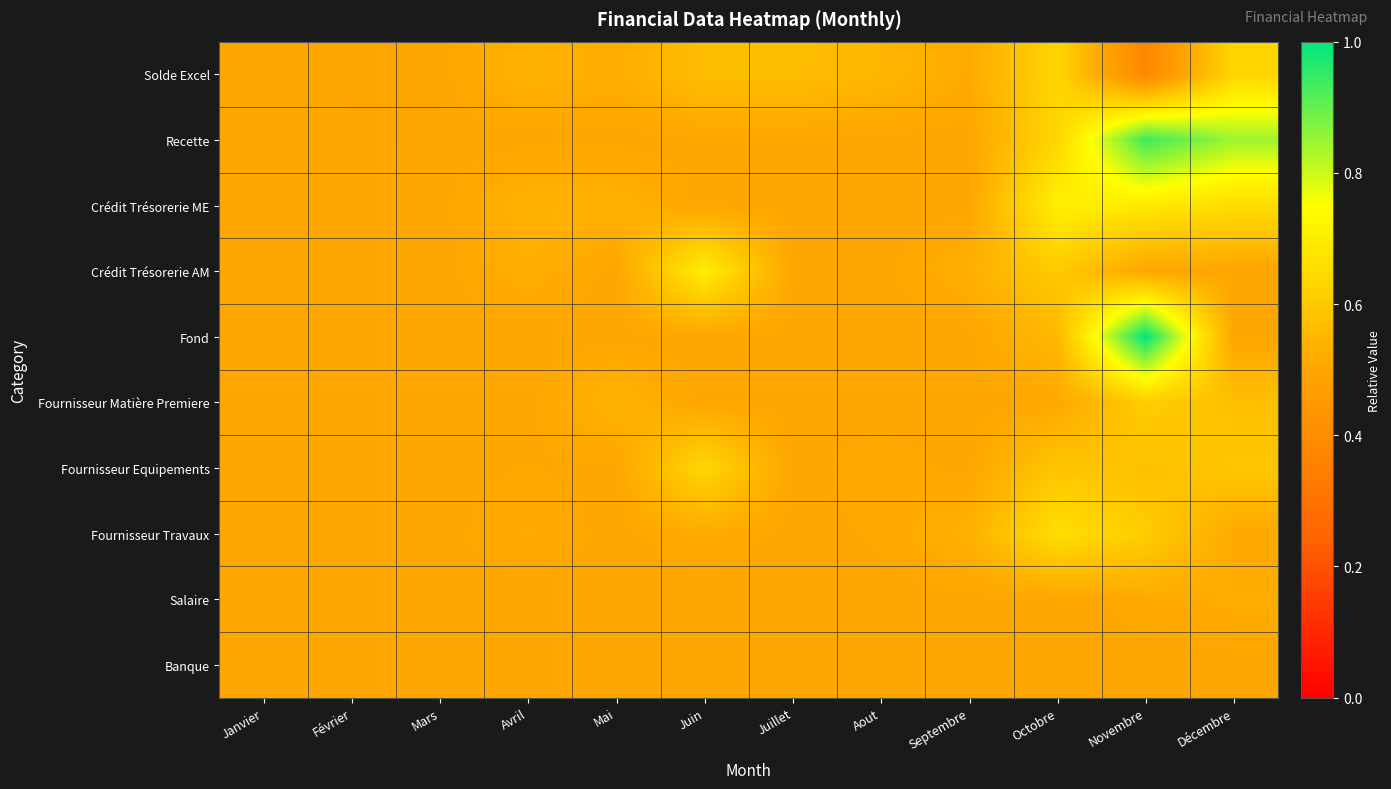

Count the number of data series in this chart.

10